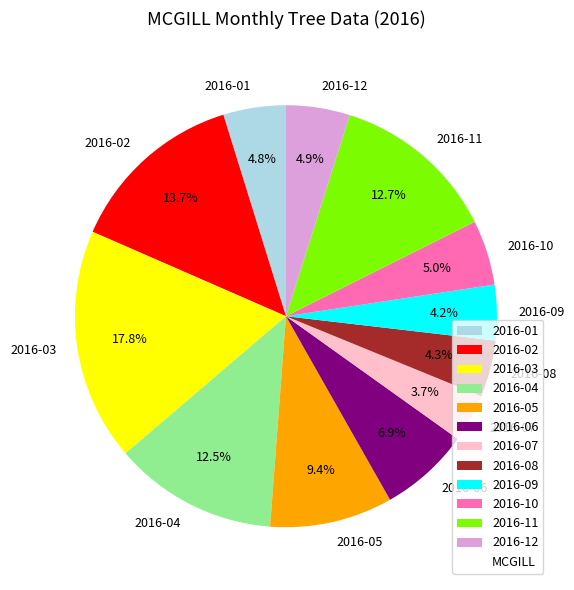

Is there a majority slice in this chart?

No